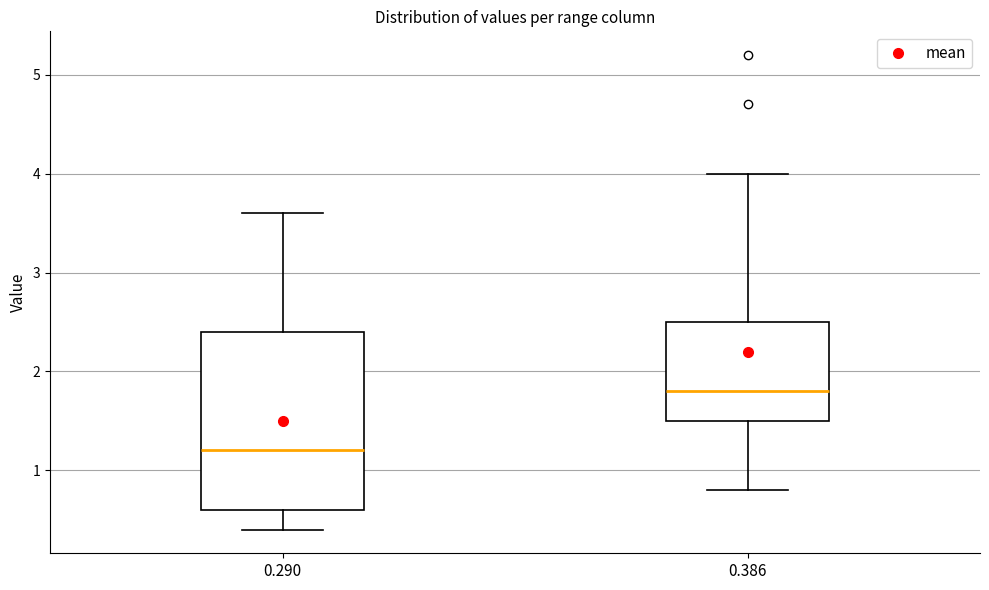

Comparing the boxes themselves (not the whiskers), which one is the tallest?

0.290